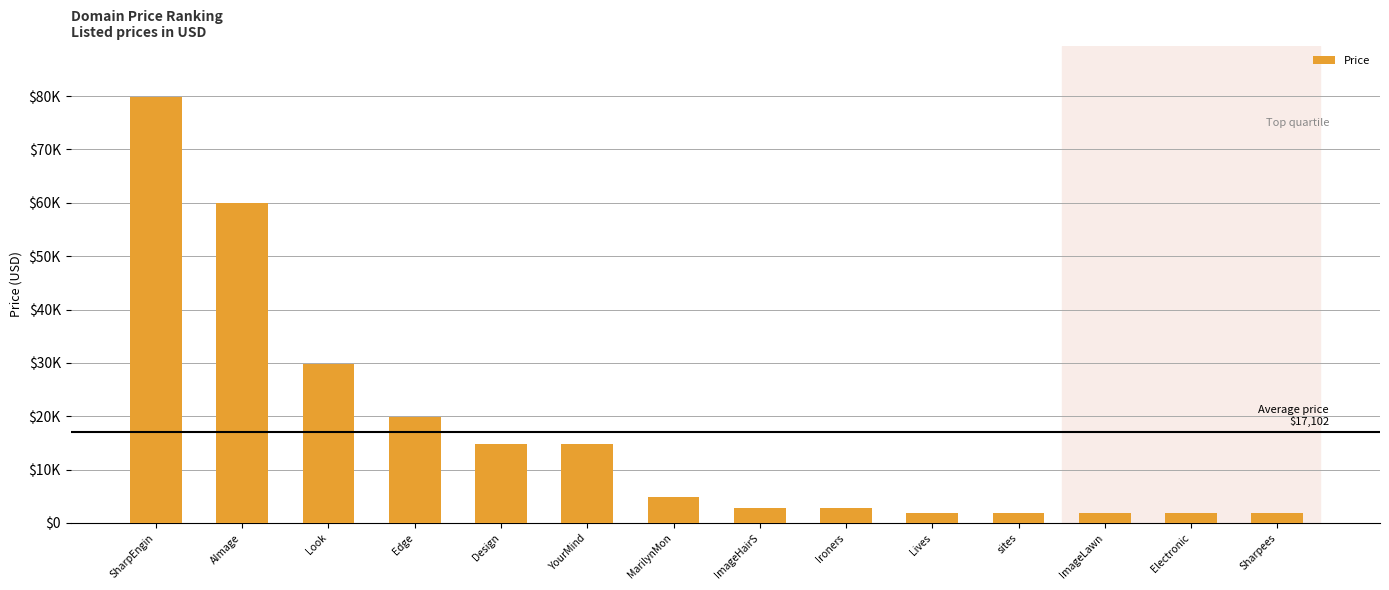

Which category has the highest value across all series?

SharpEngin